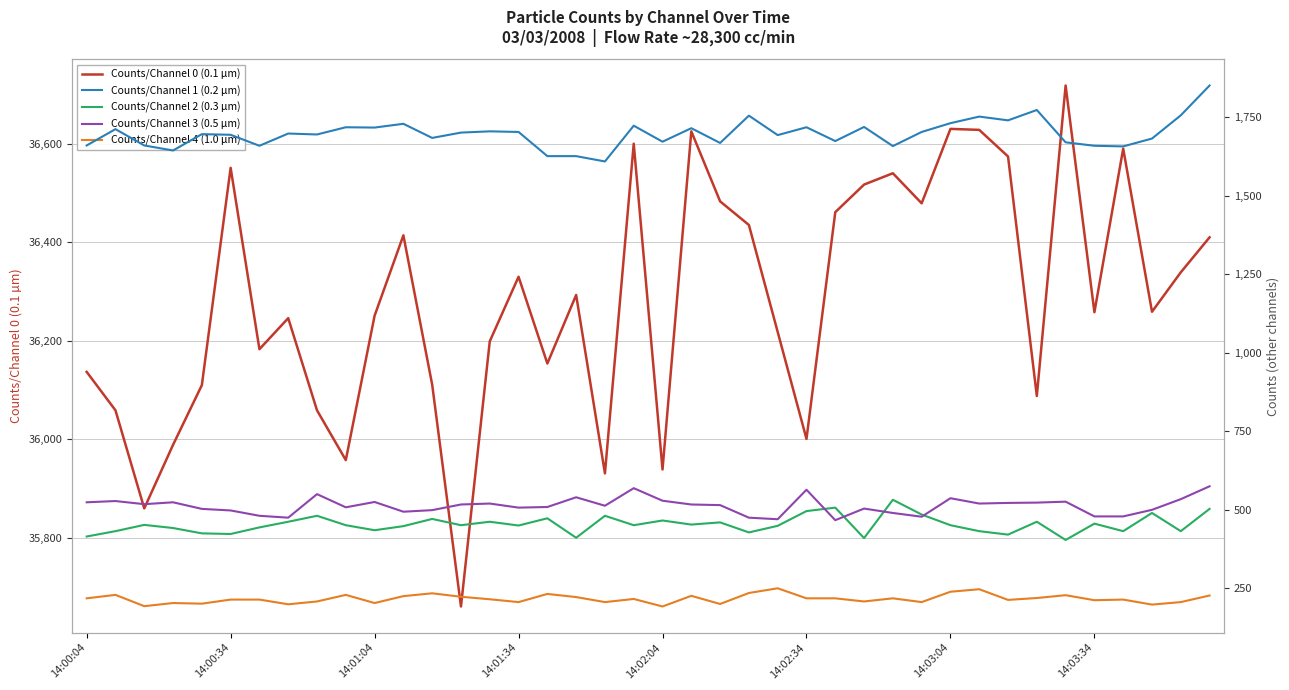

How many data points in Counts/Channel 3 (0.5 µm) are above 516?

18